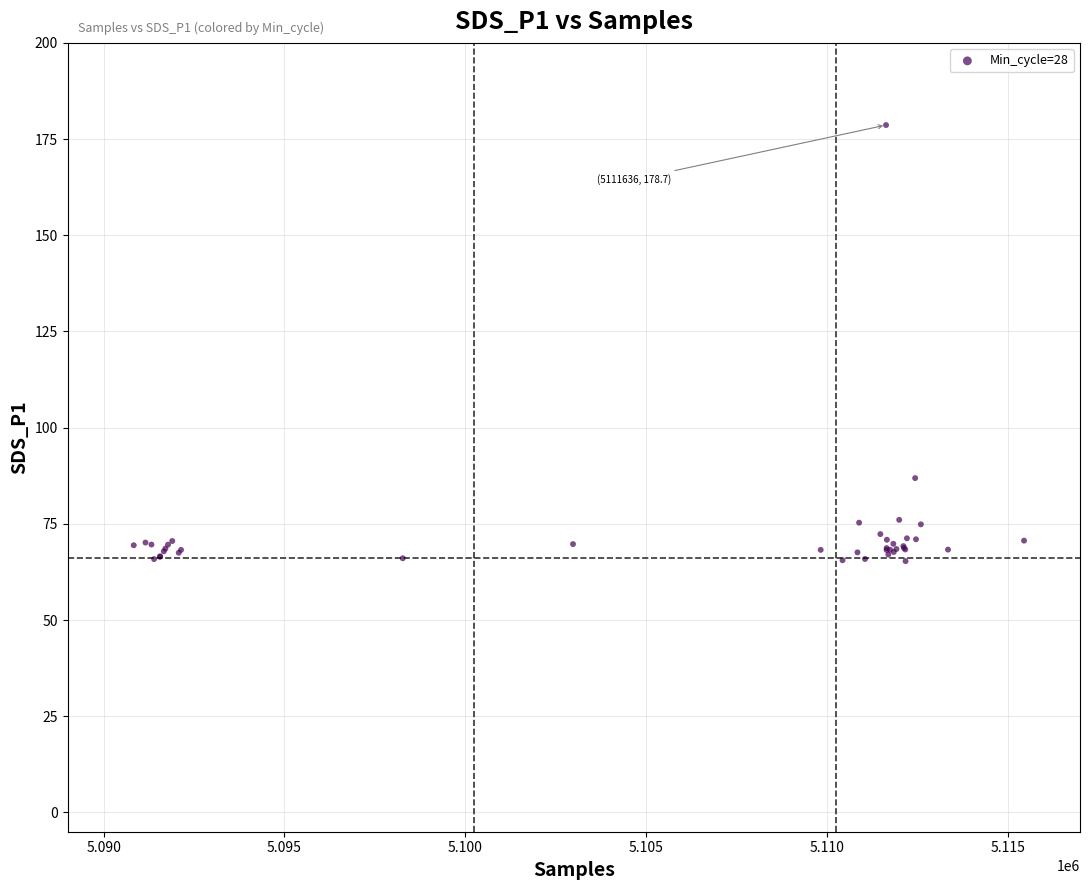

What Y value in the scatter plot is closest to 121?

86.9